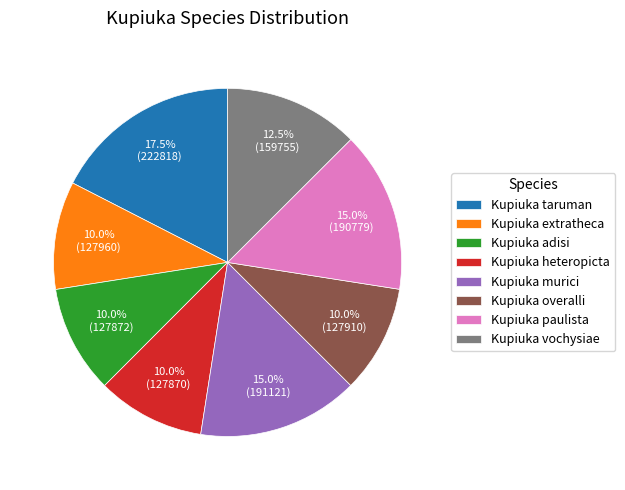

What is the largest slice in the pie chart?

Kupiuka taruman